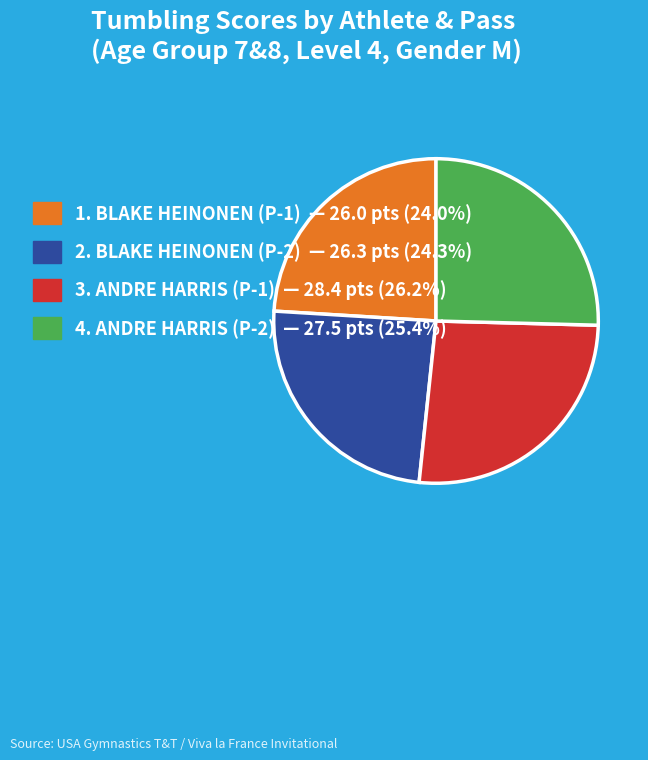

Do 2. BLAKE HEINONEN (P-2) — 26.3 pts (24.3%) and 1. BLAKE HEINONEN (P-1) — 26.0 pts (24.0%) together represent more than half of the pie?

No